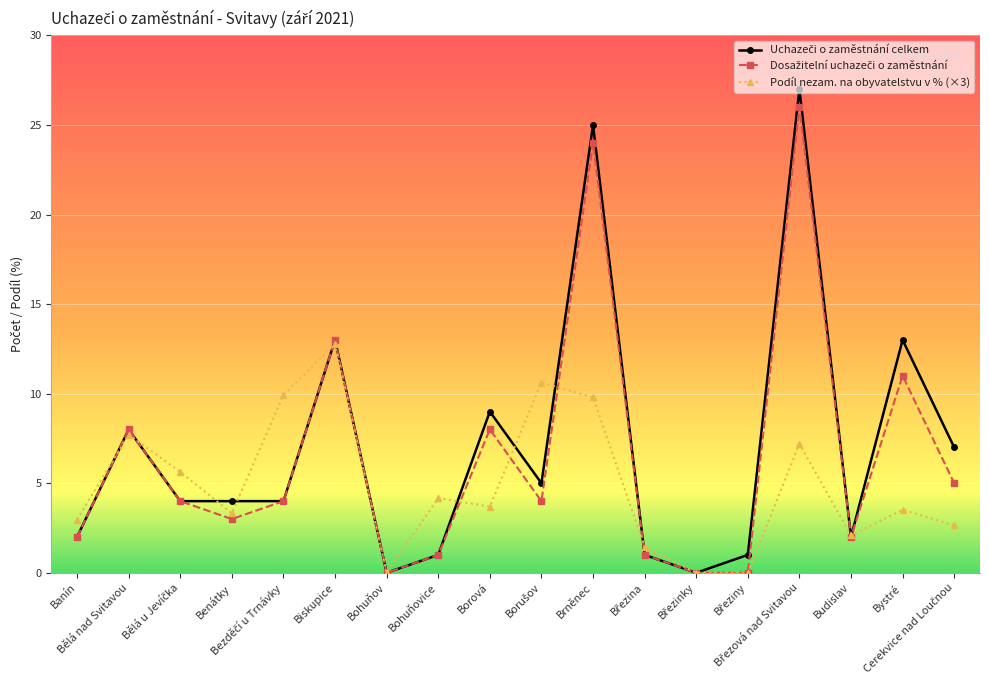

Is it true that Podíl nezam. na obyvatelstvu v % (×3) equals 5.1 at Bělá nad Svitavou?

False